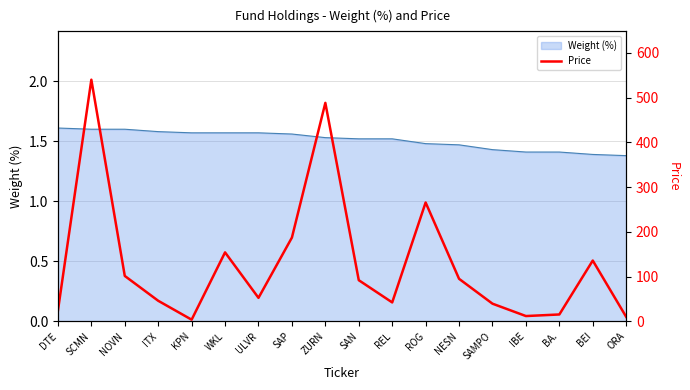

Which has a higher value, SAMPO or ULVR?

ULVR